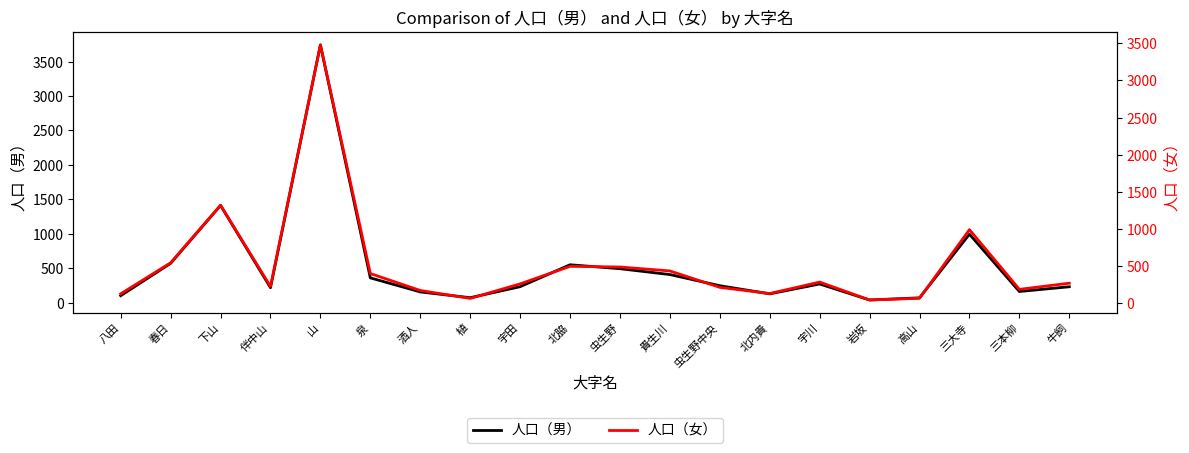

In 人口（女）, how many points are higher than both neighbors (excluding endpoints)?

5